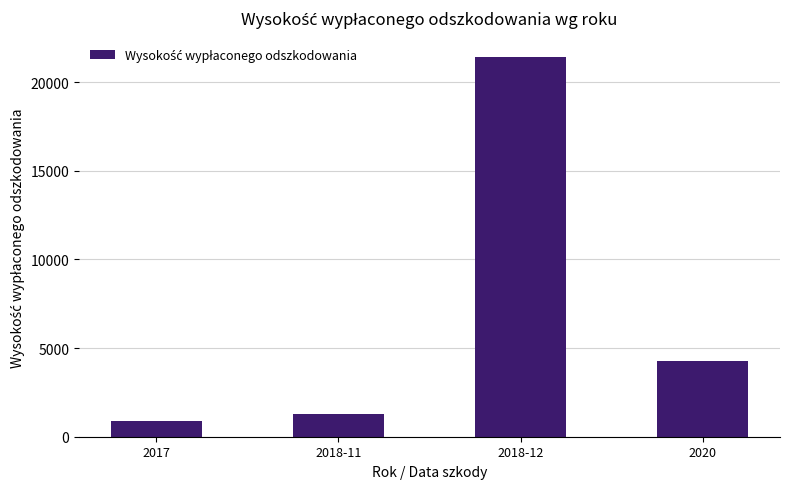

What position from the left is 2020?

4